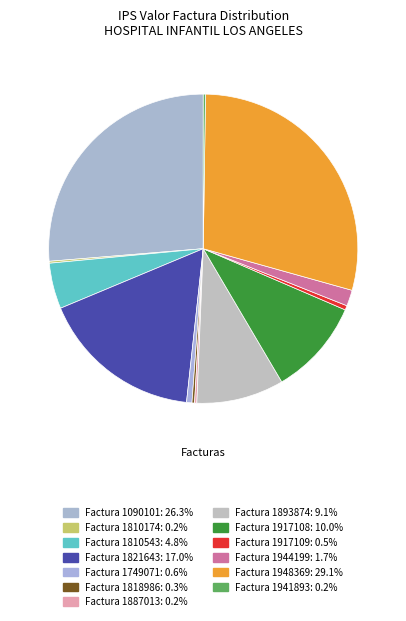

Is Factura 1944199 the majority of the pie?

No